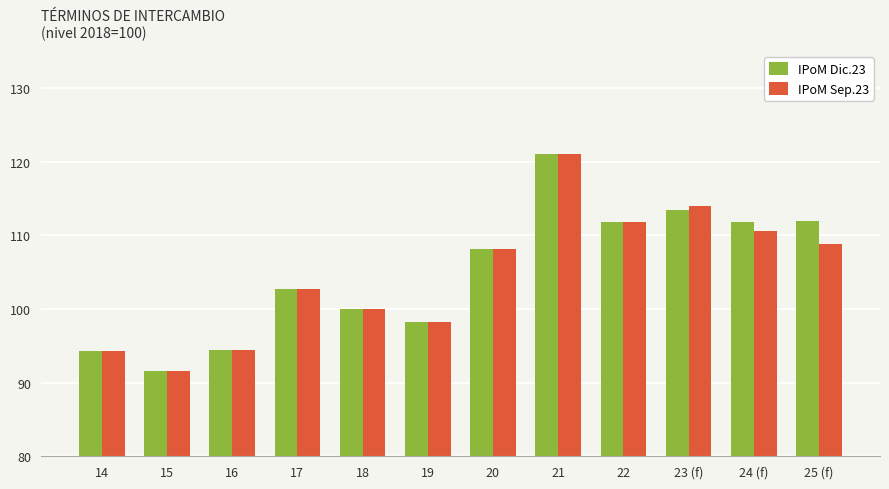

What position from the left is 18?

5